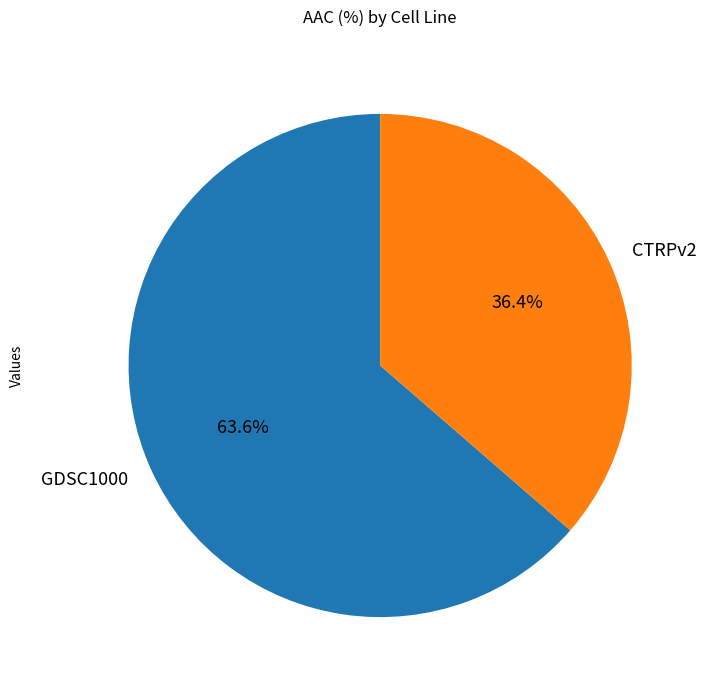

What percentage is the CTRPv2 slice, to the nearest percent?

36%